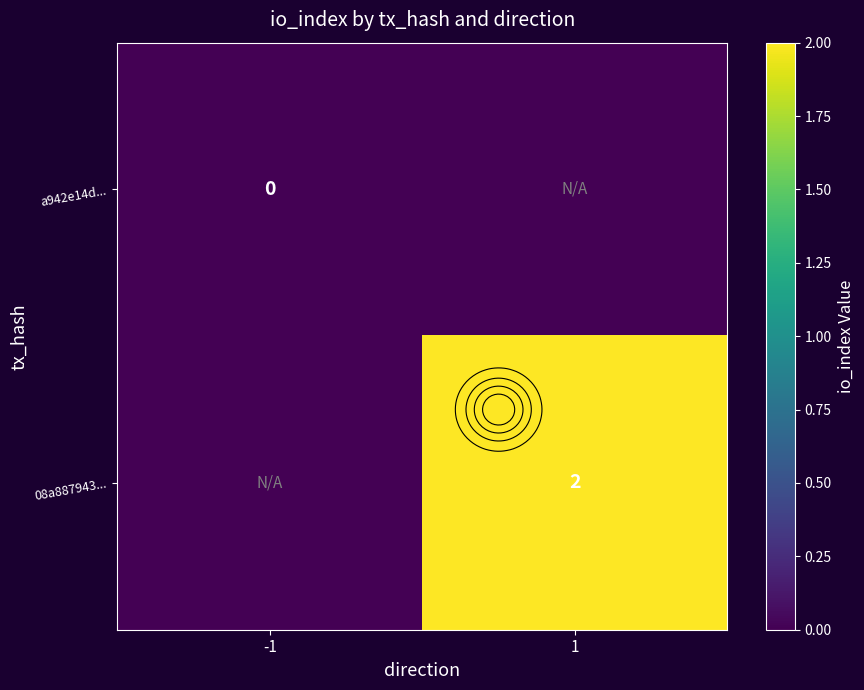

Which series has the largest total across all categories?

08a887943...